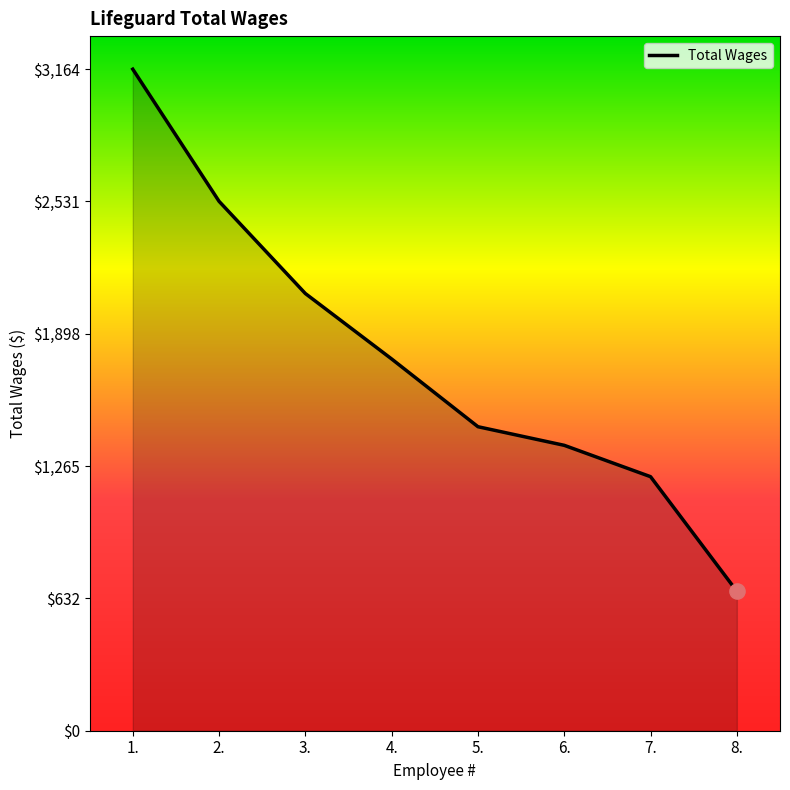

What is the change in value from 6. to 8.?

-698